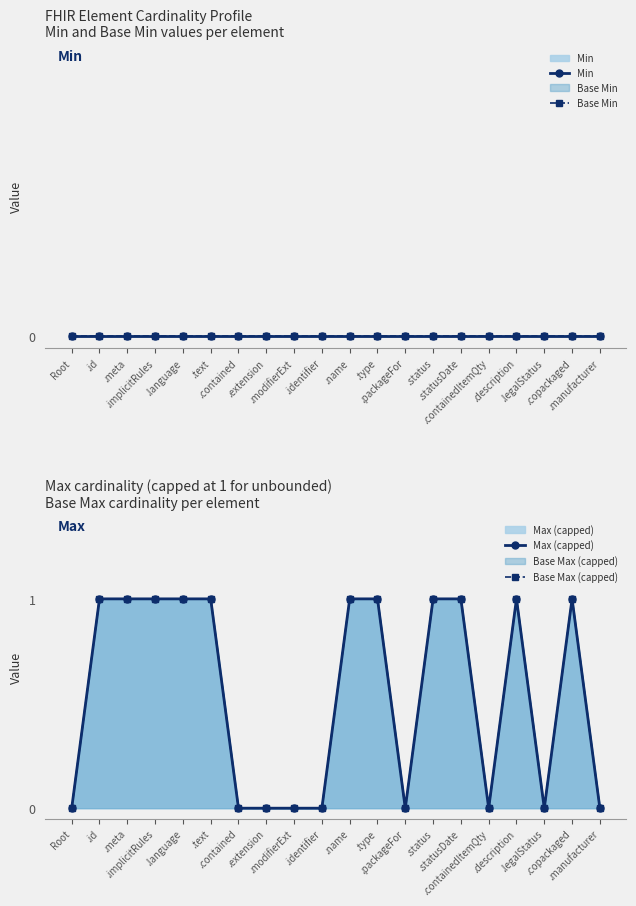

Which category has the highest value in the Base Max (capped) series?

.id